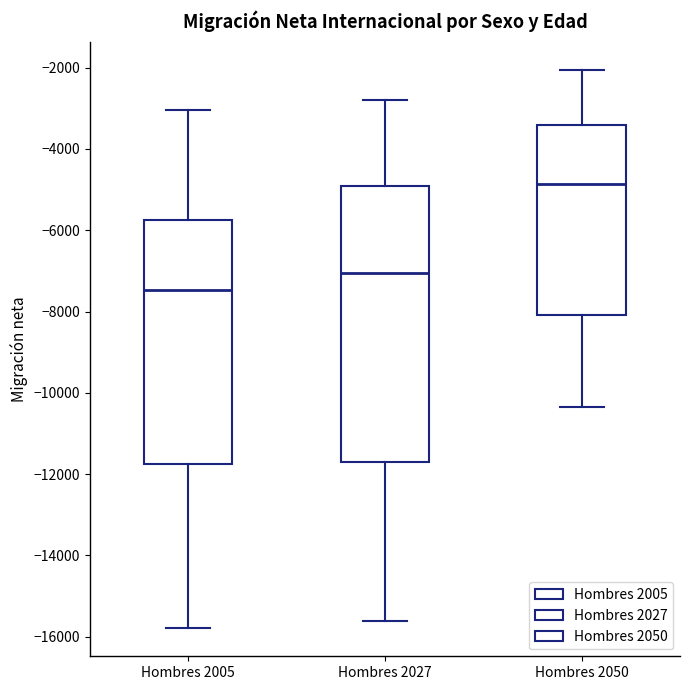

Which box's median line is the lowest?

Hombres 2005